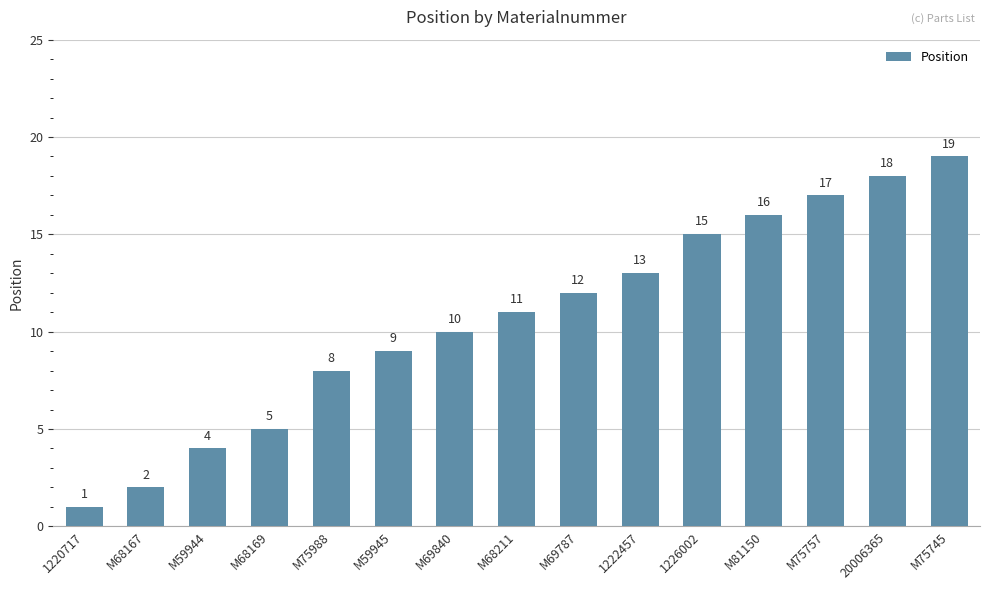

Which category has the lowest value across all series?

1220717